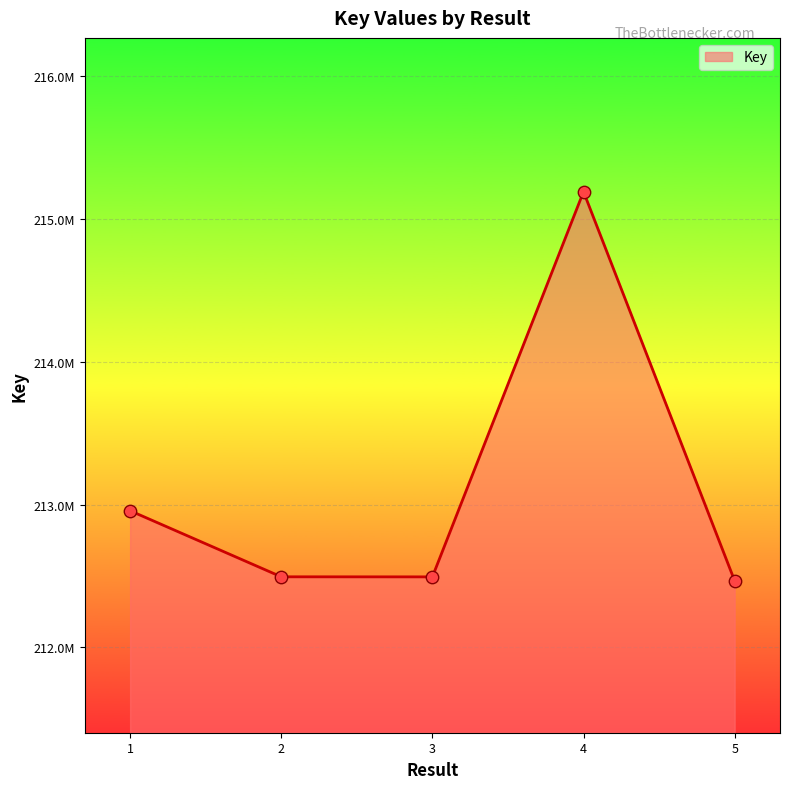

What is the change in value from 1 to 4?

+2231338